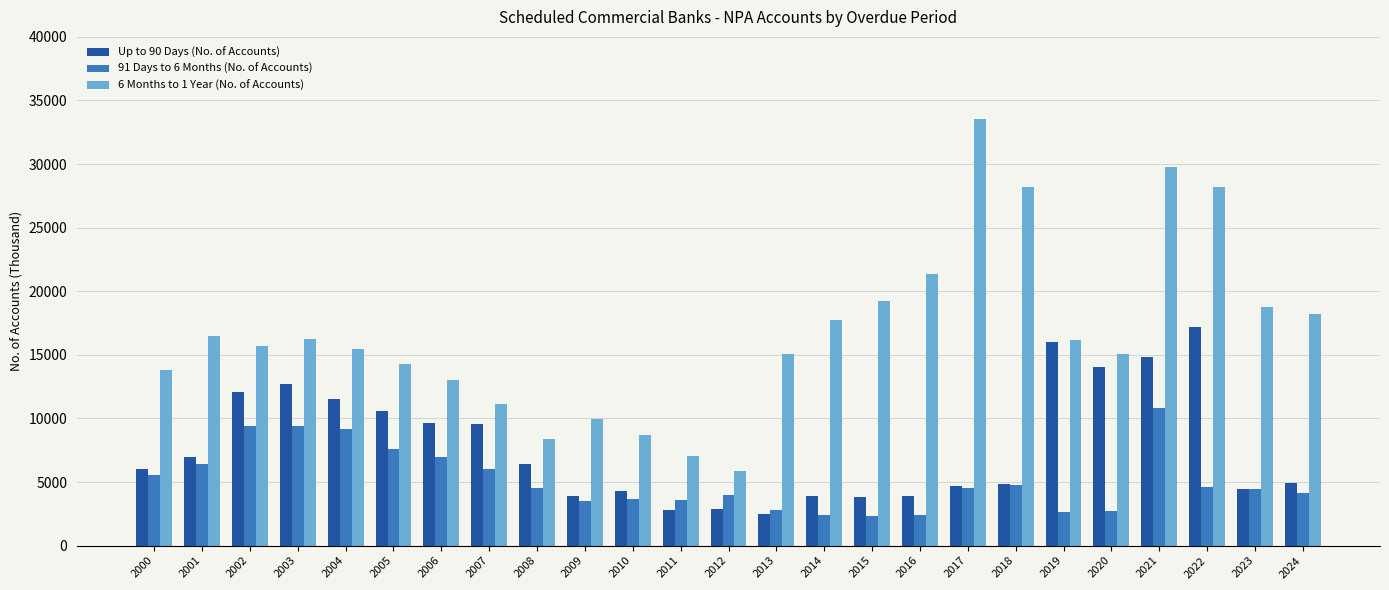

Is it true that 91 Days to 6 Months (No. of Accounts) equals 2436 at 2014?

True